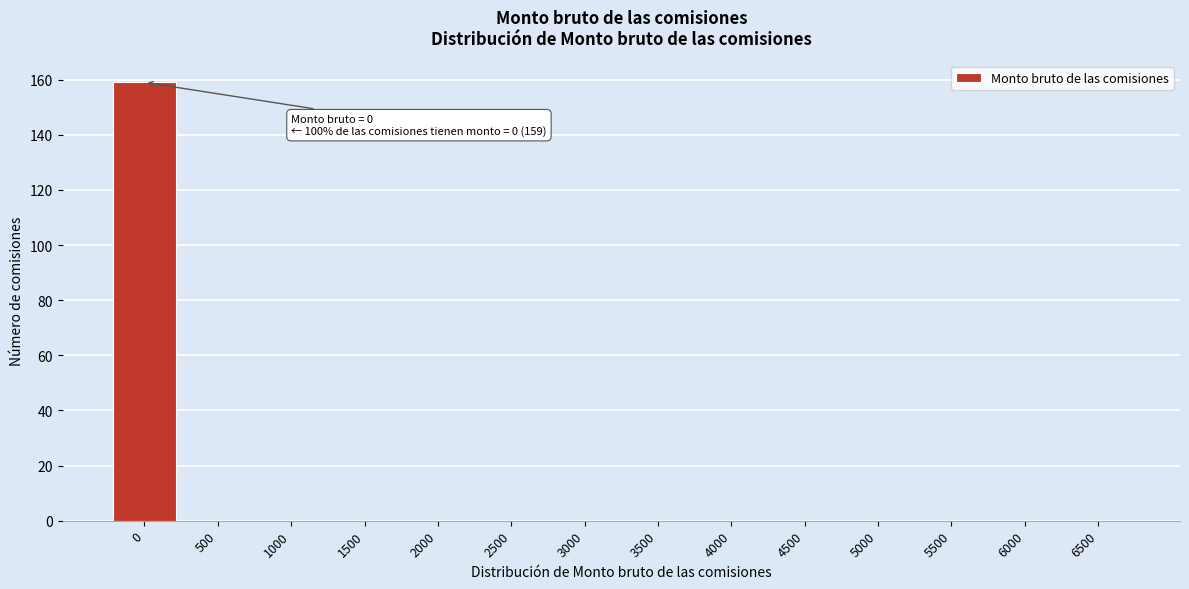

Reading left to right, transcribe all the data shown in this chart.

0=159	500=0	1000=0	1500=0	2000=0	2500=0	3000=0	3500=0	4000=0	4500=0	5000=0	5500=0	6000=0	6500=0